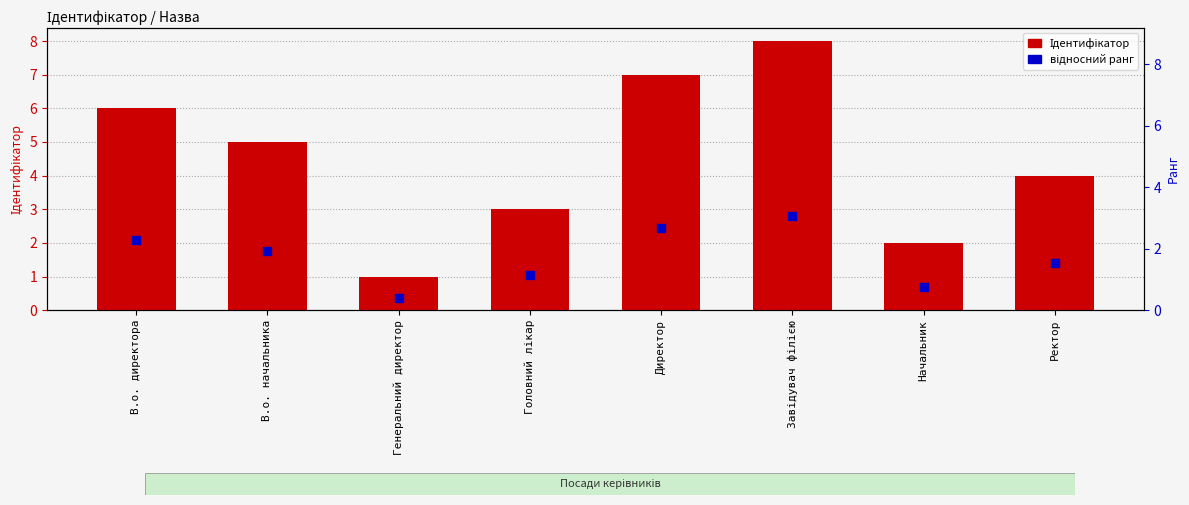

Which series has the largest total across all categories?

Ідентифікатор